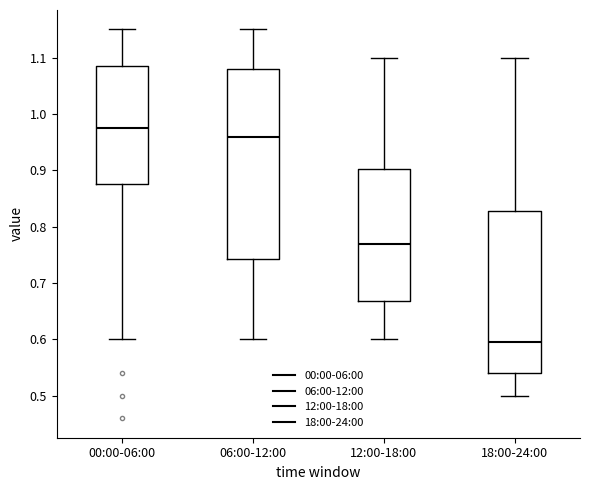

Which box has the lowest median line?

18:00-24:00